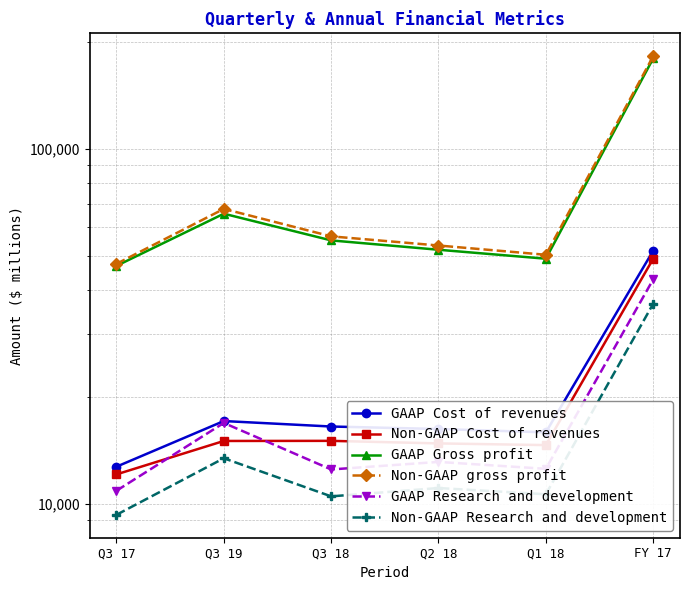

What is the value of the Non-GAAP gross profit point at the 3rd from the left?

56611